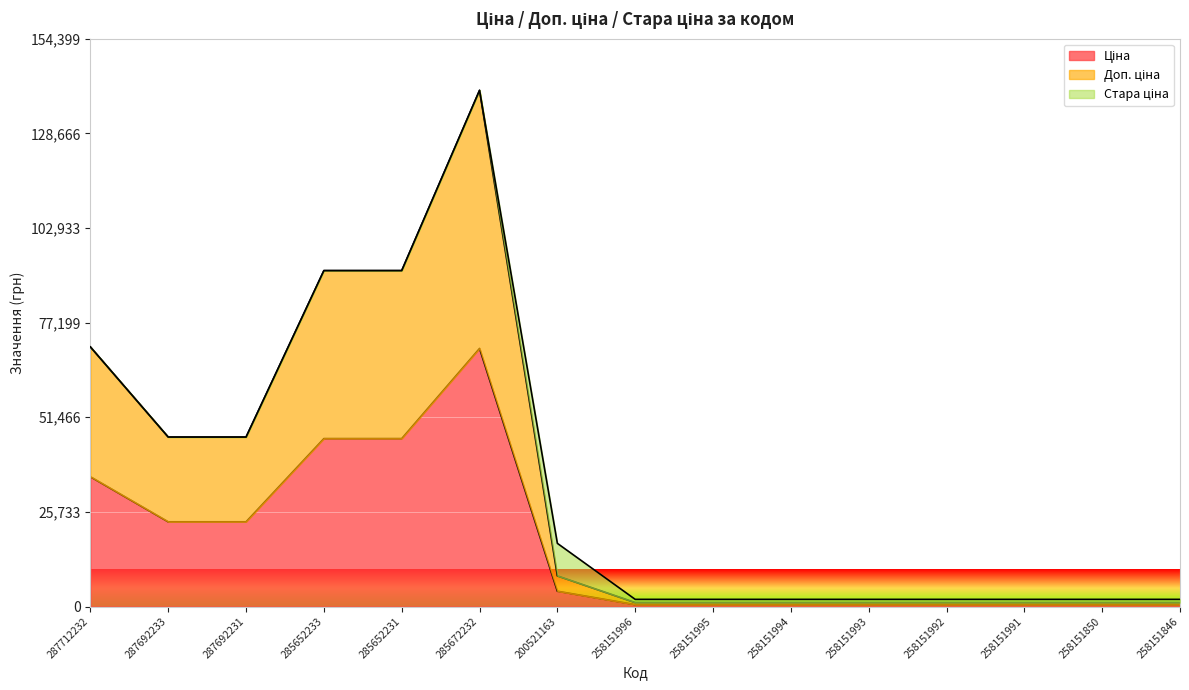

Which label corresponds to the largest value in the chart?

285672232